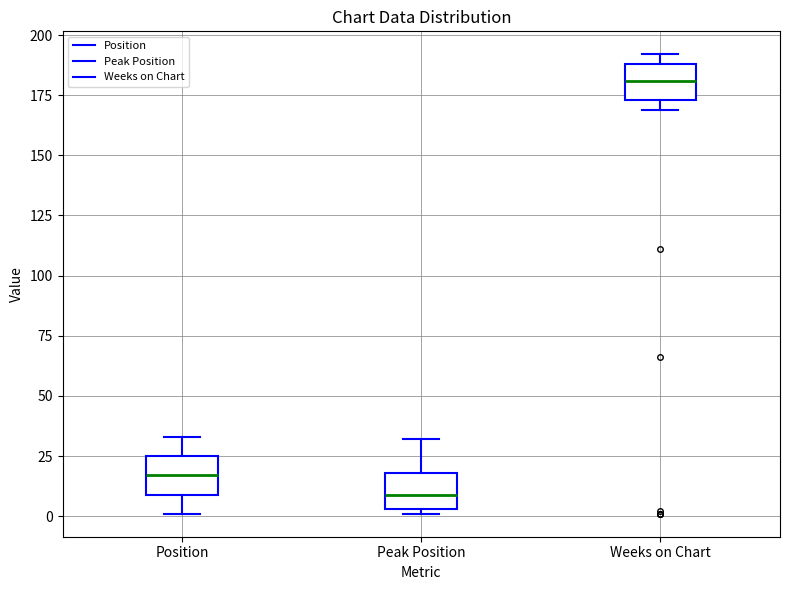

Which box's median line is the highest?

Weeks on Chart